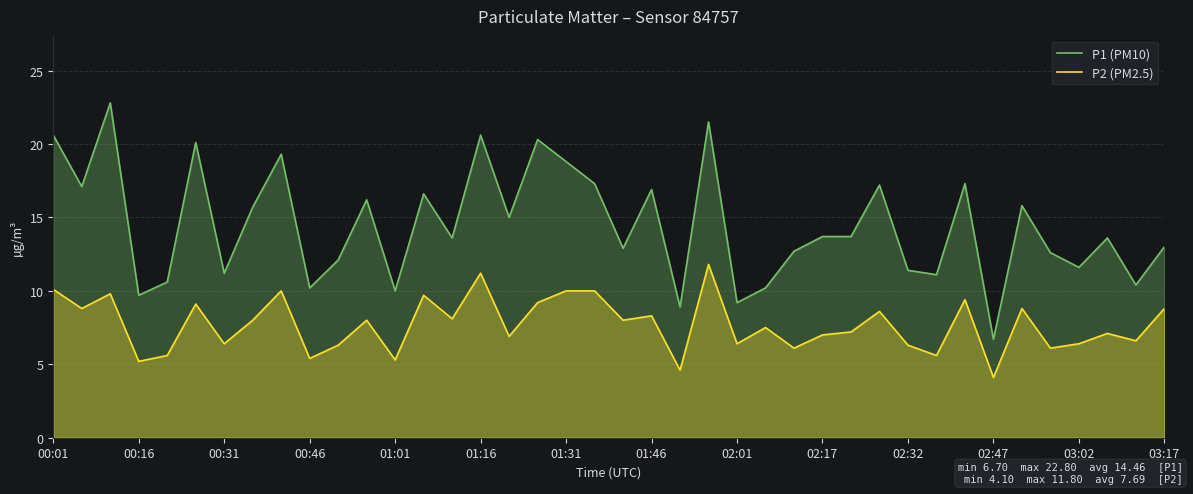

Is the value of P1 (PM10) at 34 greater than the value of P2 (PM2.5) at 38?

Yes